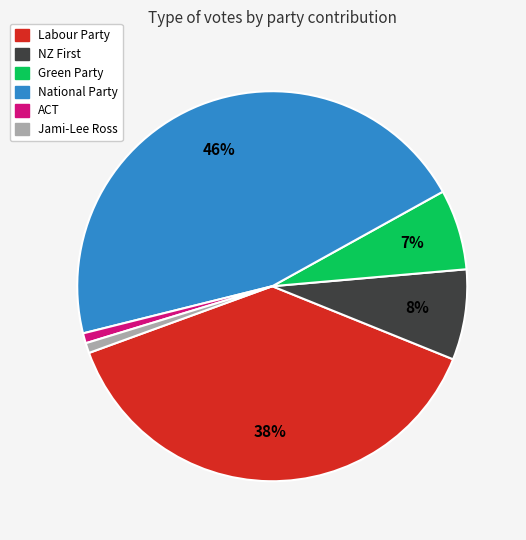

What percentage is the Jami-Lee Ross slice, to the nearest percent?

1%